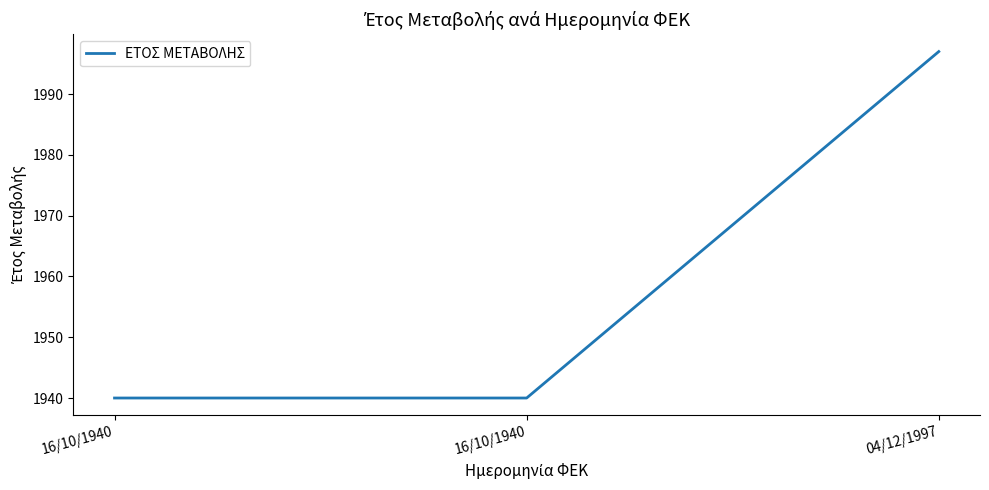

Is this an area chart (filled region under the line)?

No